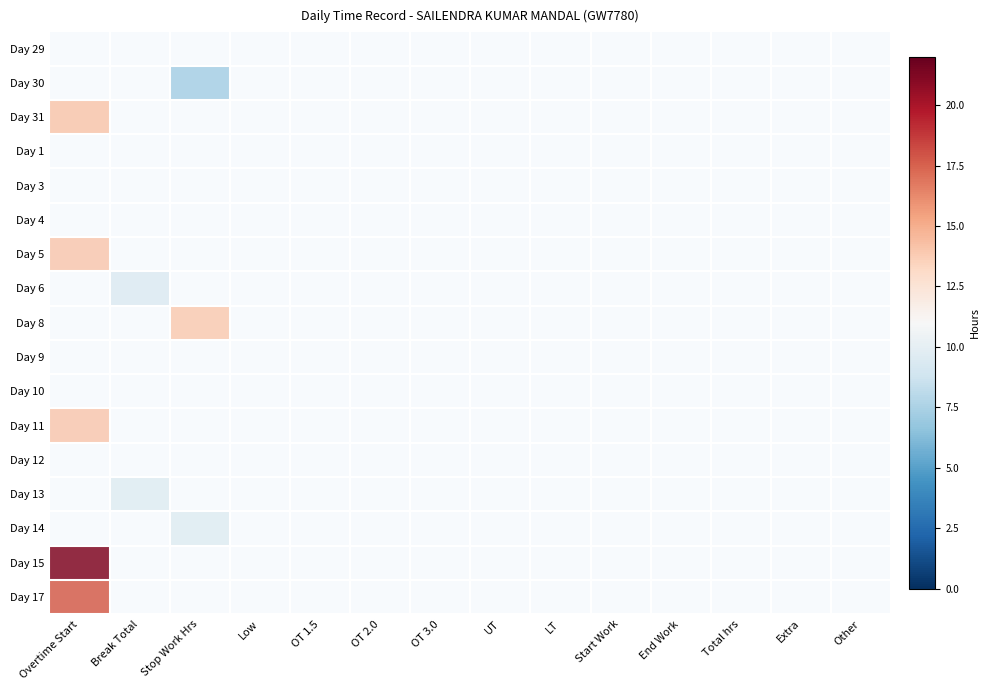

The Day 30 series shows 0 at OT 3.0. True or false?

False